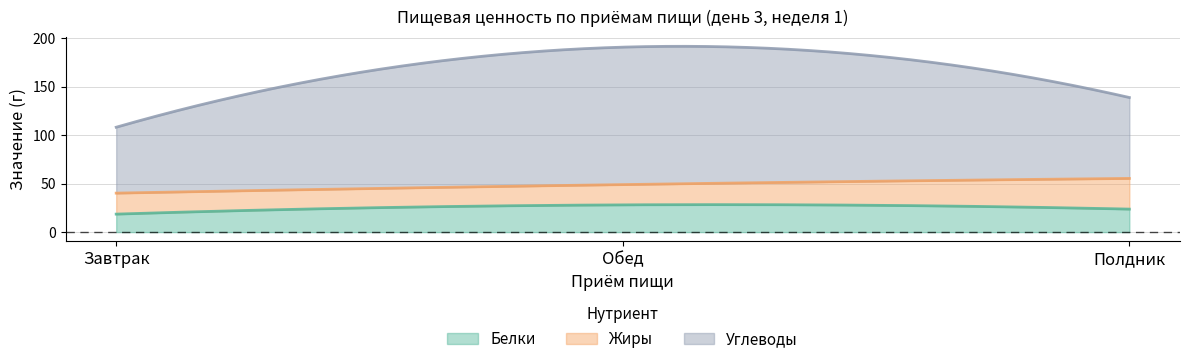

At which label does Жиры reach its peak?

Полдник